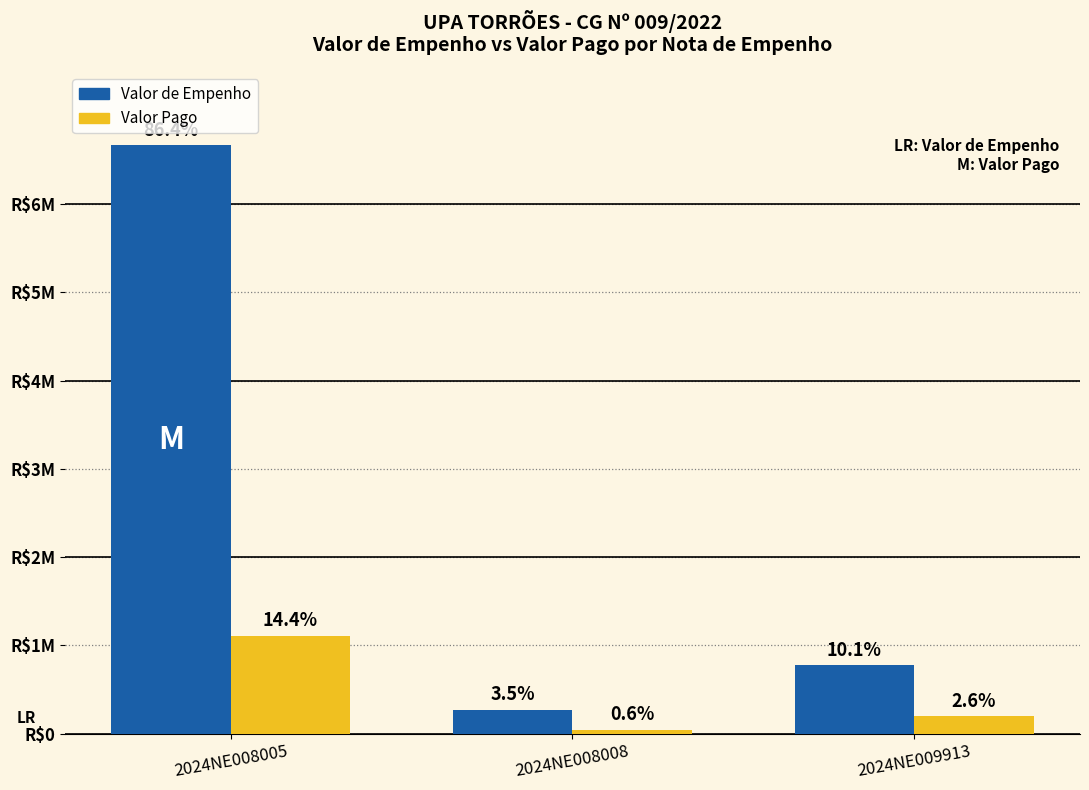

What are all the series names shown in the legend?

Valor de Empenho, Valor Pago